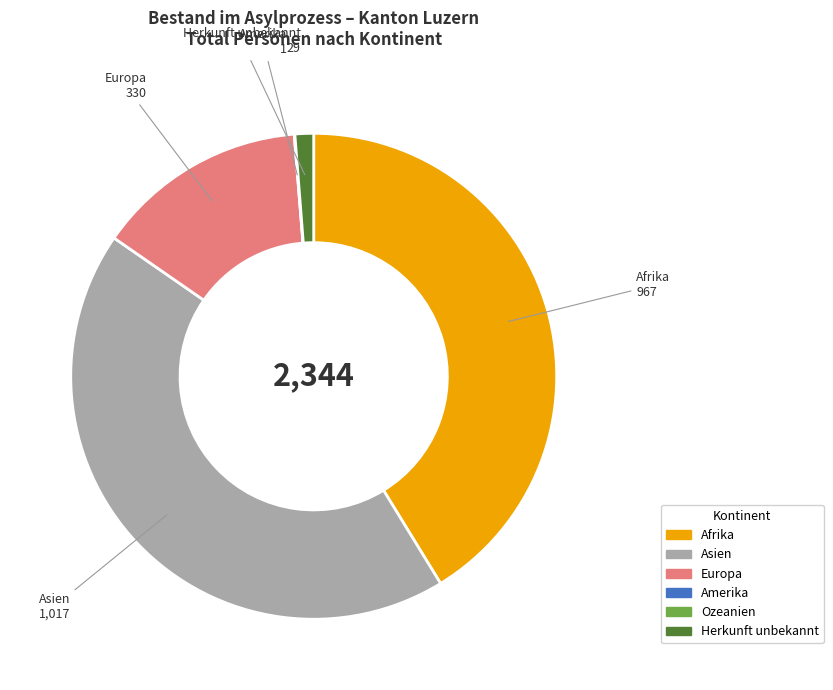

Is there a majority slice in this chart?

No